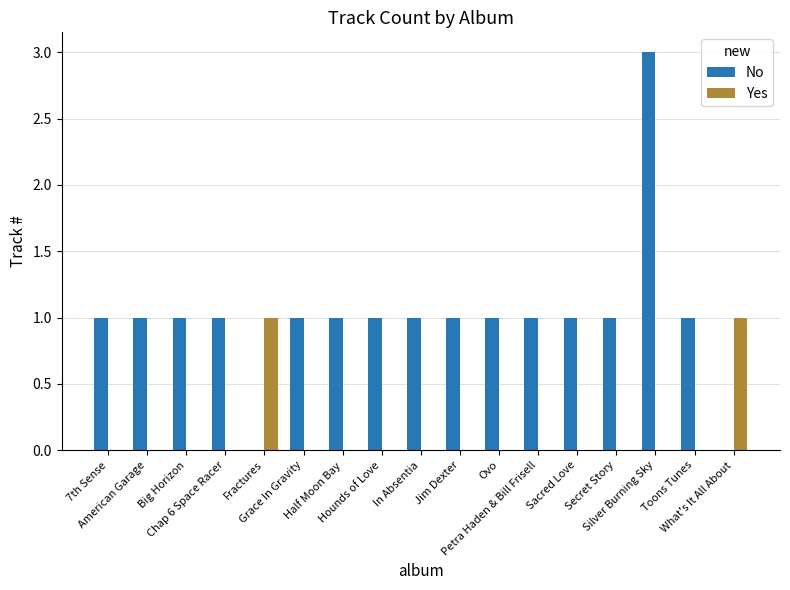

How many groups of bars are there?

17